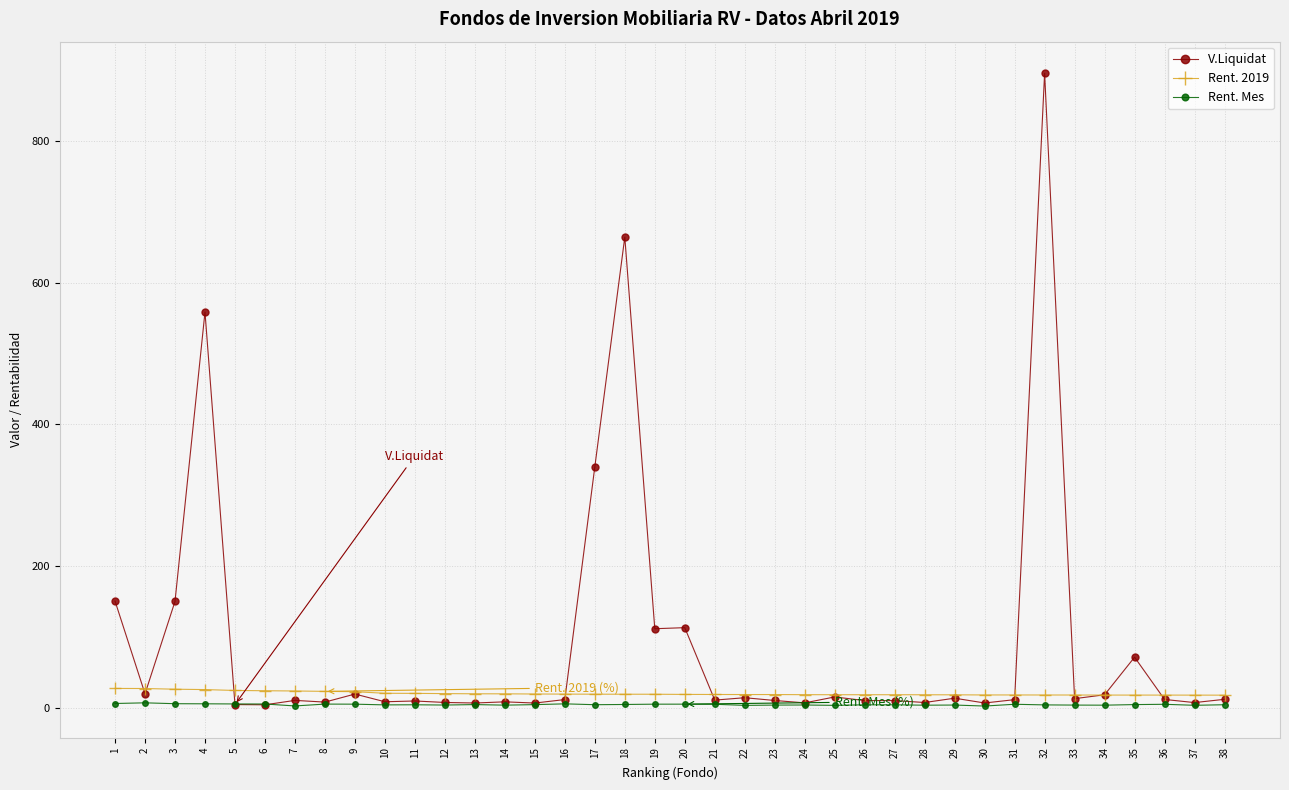

Which series has the largest total across all categories?

V.Liquidat